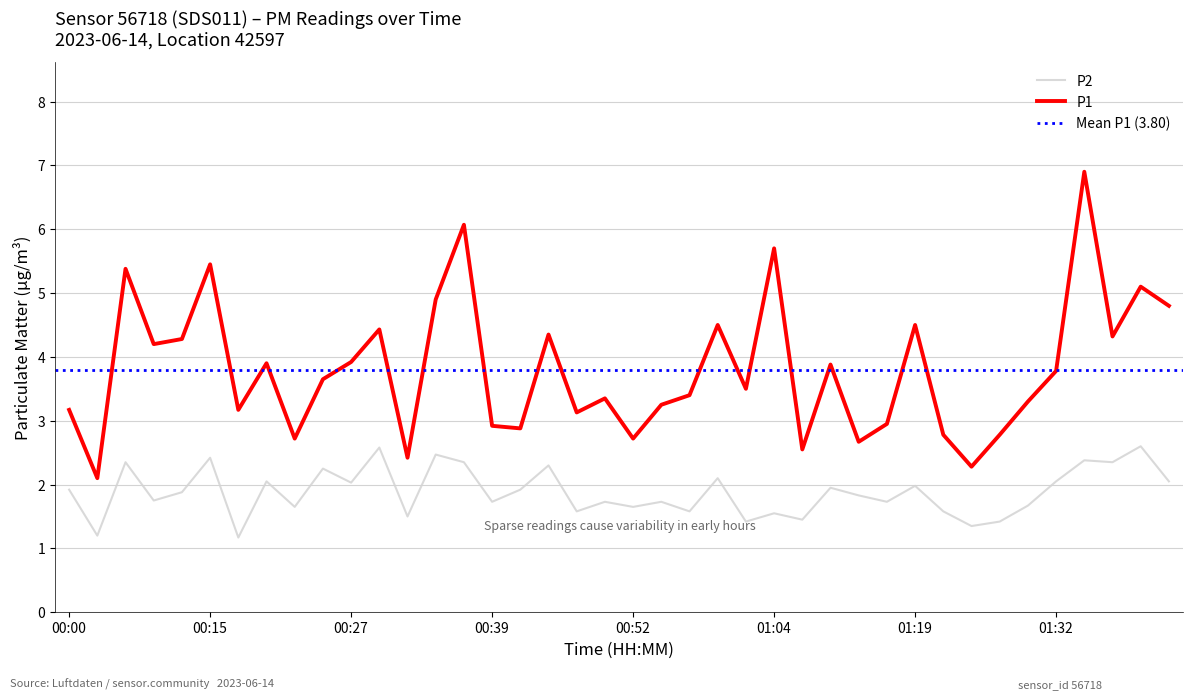

Is it true that P2 equals 1.6 at 00:52?

True